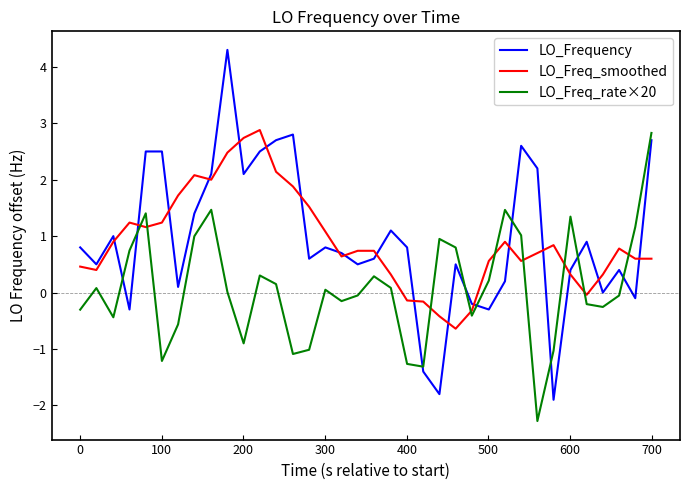

What is the minimum value for LO_Freq_rate×20?

-2.3